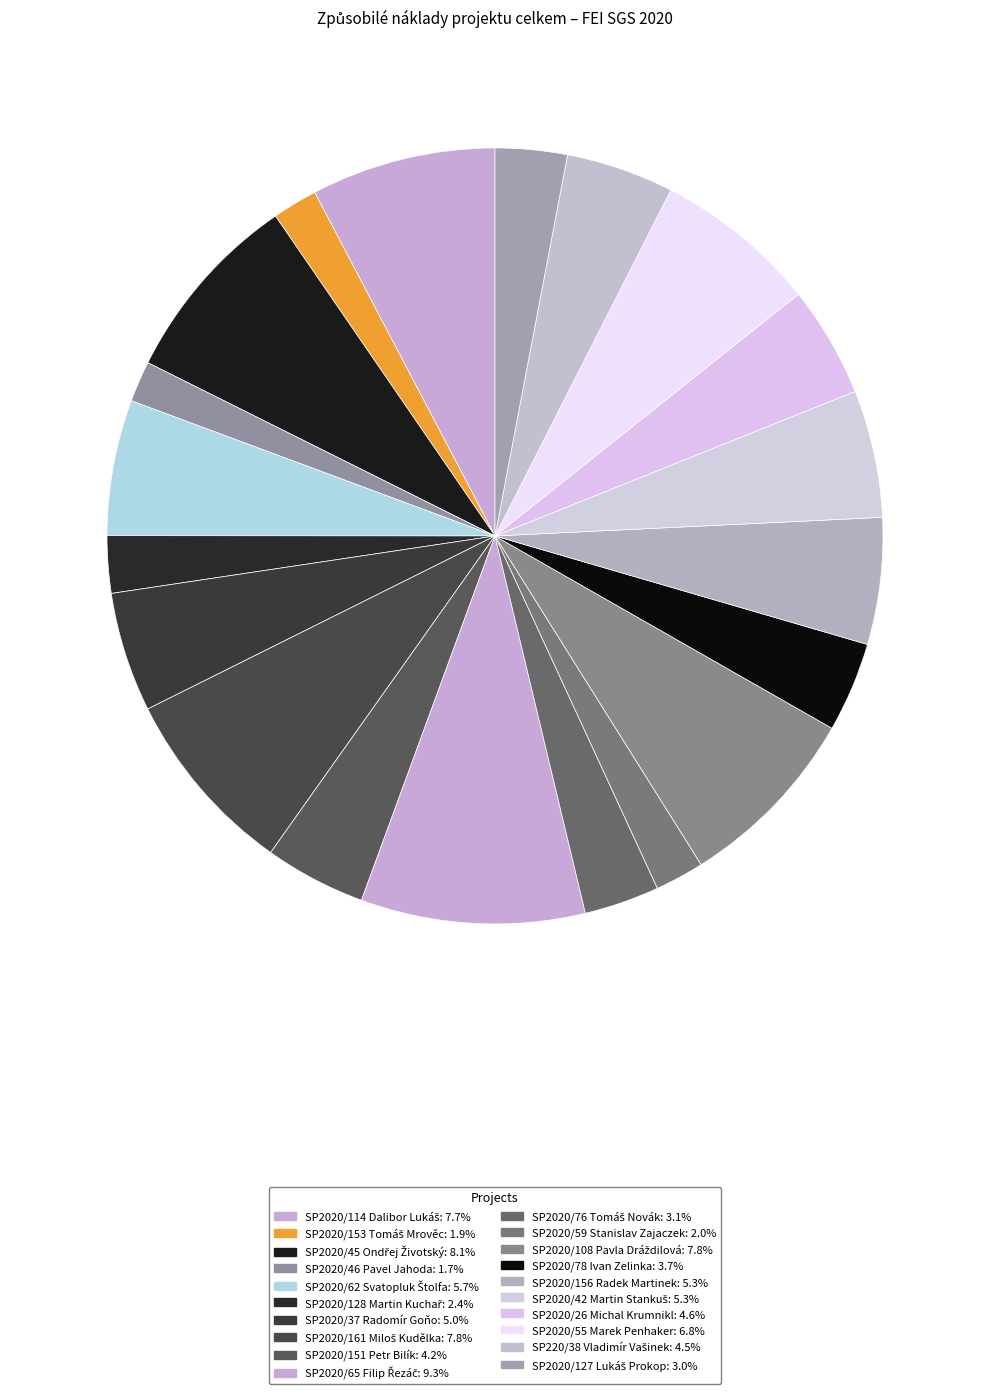

How many segments does this pie chart have?

20